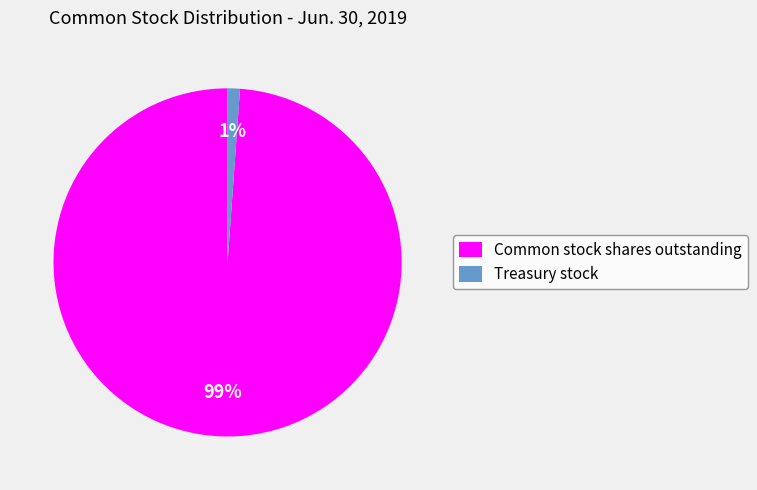

Rank the categories by value from highest to lowest.

Common stock shares outstanding, Treasury stock